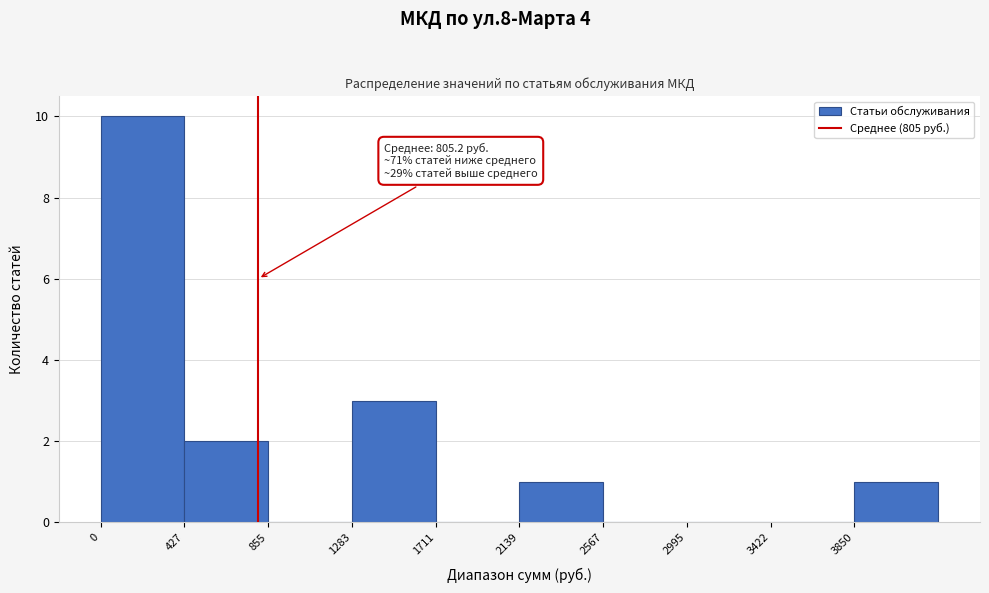

Over which range of the x-axis is the bar tallest?

0 to 450